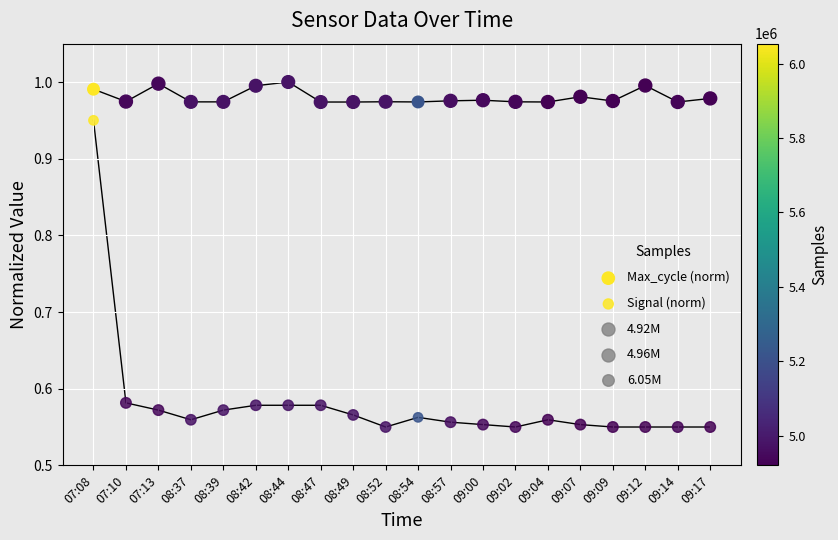

Which series contains the lowest Y value?

Signal (norm)